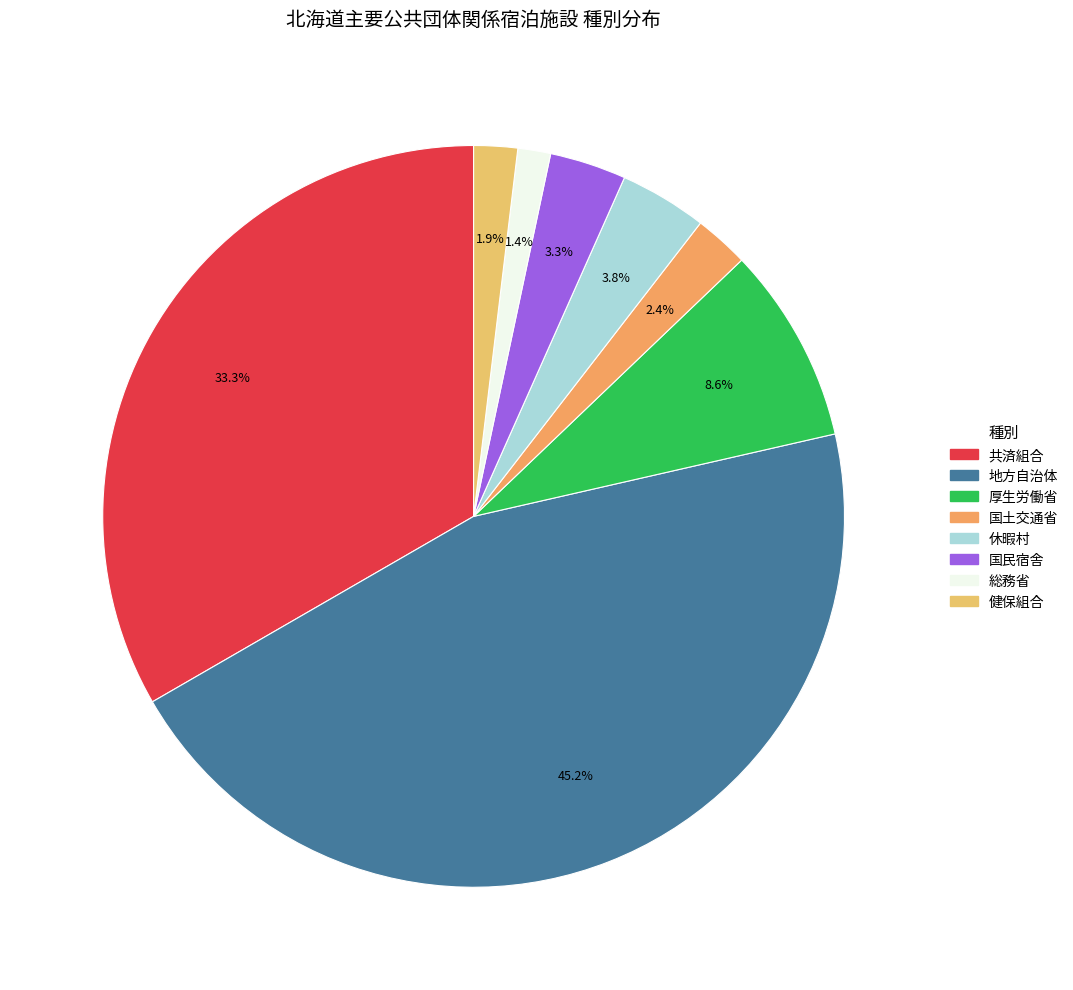

True or false: 休暇村 accounts for 1% of the total.

False